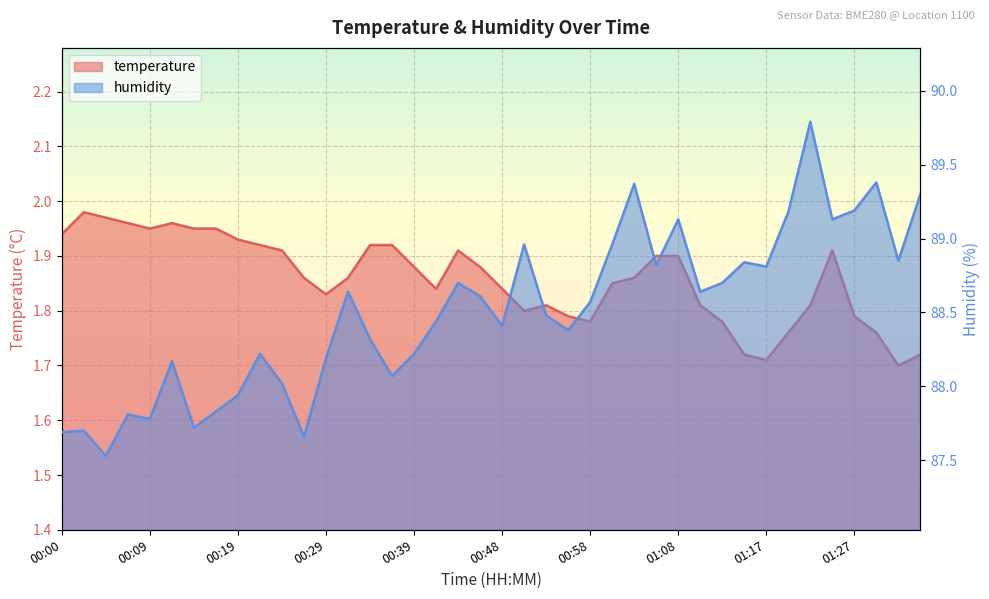

The humidity series shows 35.6 at 00:14. True or false?

False